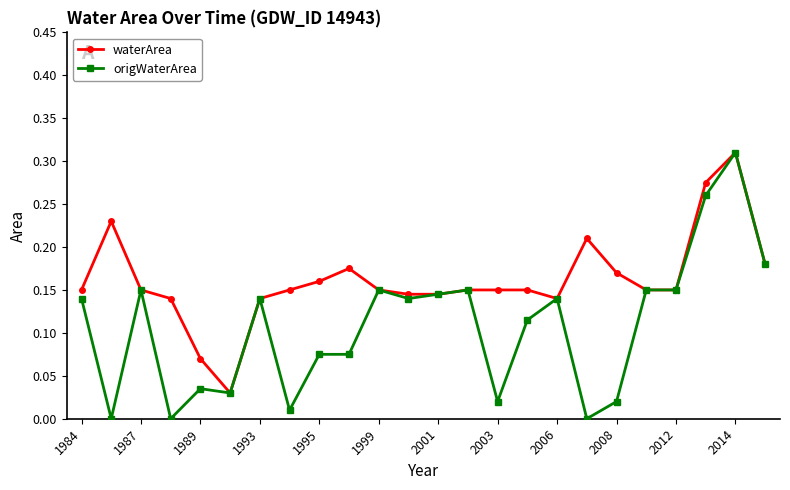

True or false: waterArea has more than 0 interior local peaks.

True